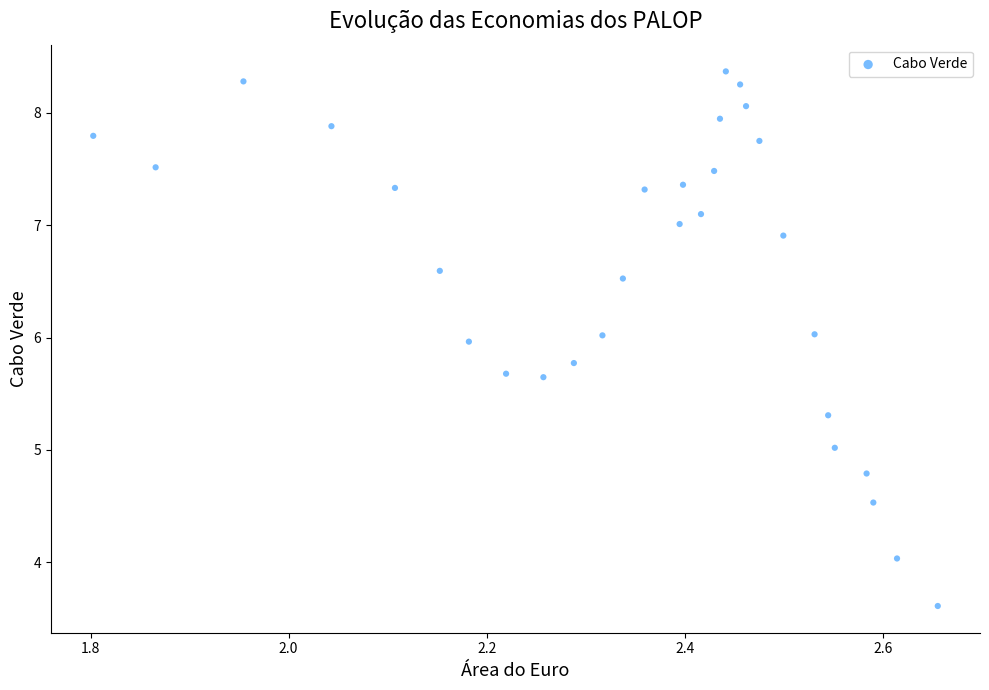

What is the range of X values (max minus min)?

0.9